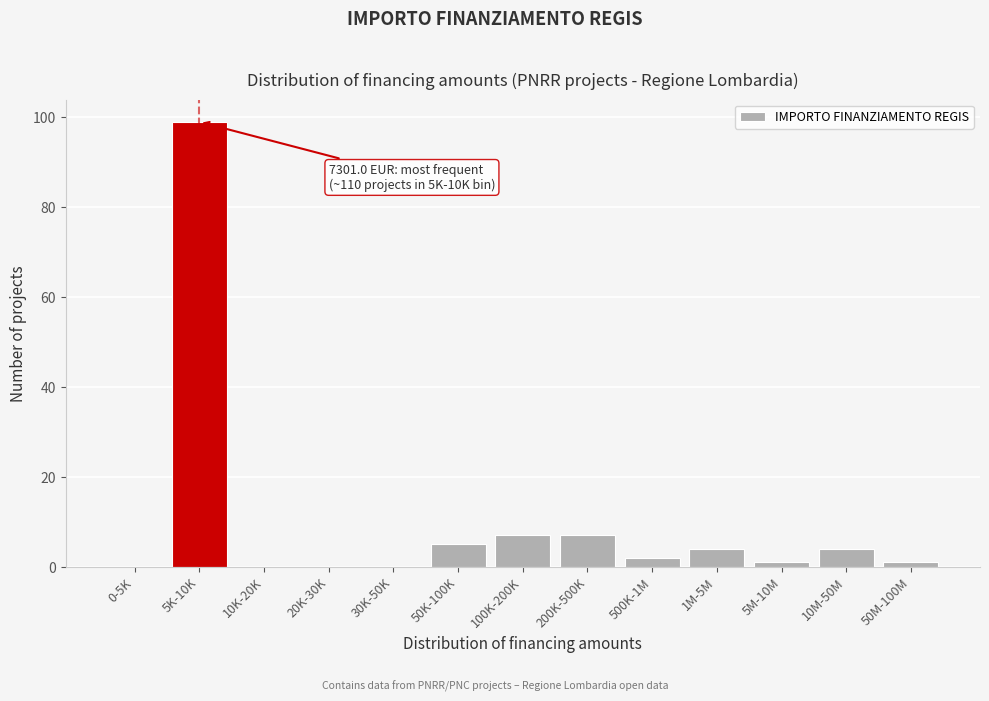

Reading left to right, transcribe all the data shown in this chart.

0-5K=0	5K-10K=99	10K-20K=0	20K-30K=0	30K-50K=0	50K-100K=5	100K-200K=7	200K-500K=7	500K-1M=2	1M-5M=4	5M-10M=1	10M-50M=4	50M-100M=1